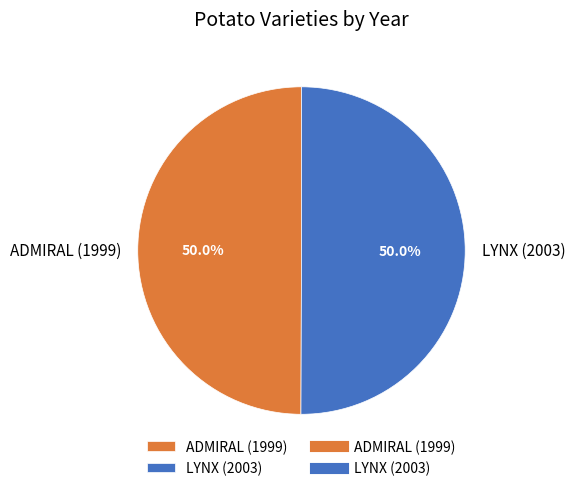

Combined, what portion of the pie is ADMIRAL (1999) and LYNX (2003)?

100.0%